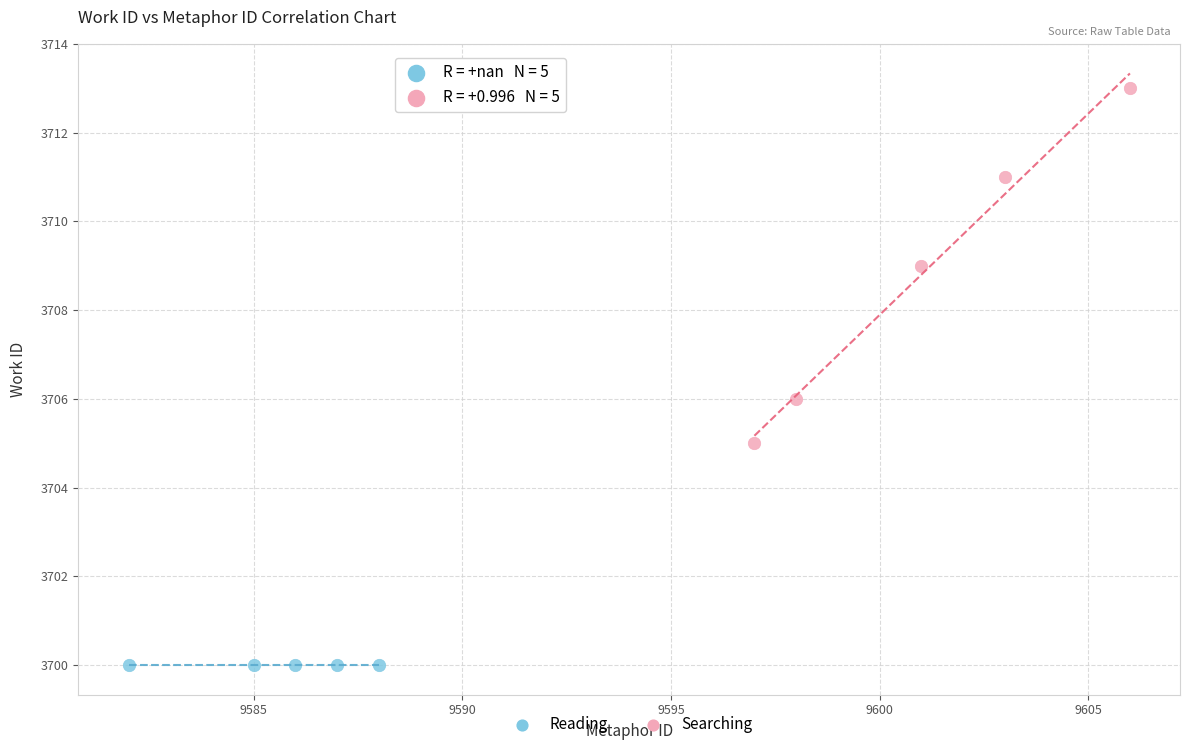

Which series contains the highest Y value?

Searching